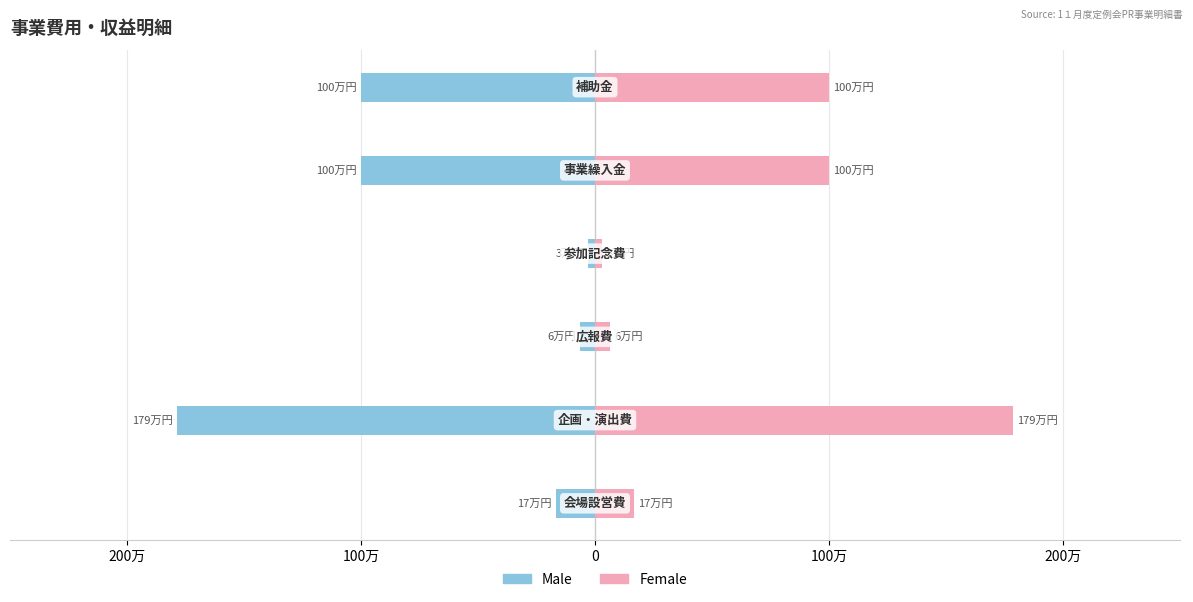

Between 100万 and 200万, which series saw the biggest shift?

Male